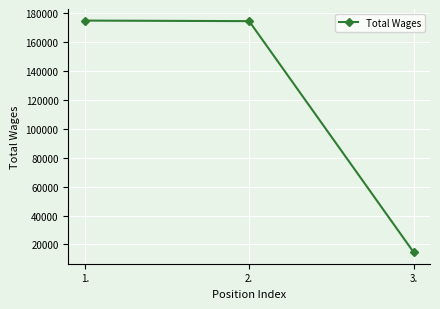

What is the smallest value displayed?

14701